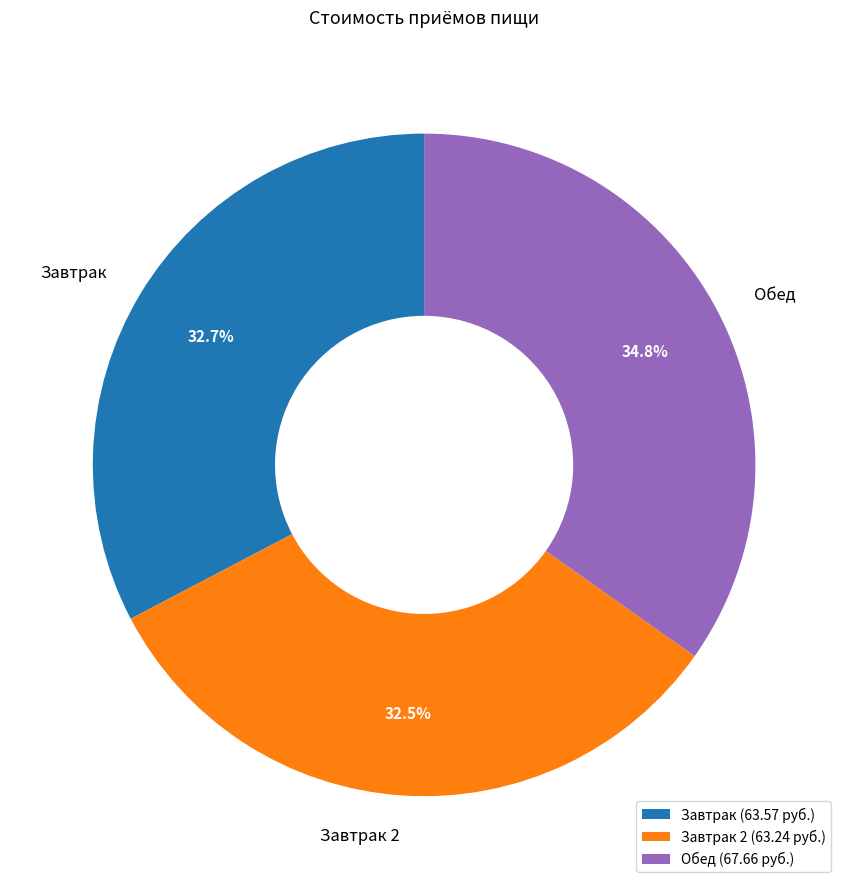

The Завтрак 2 slice represents 33% of the pie. True or false?

True